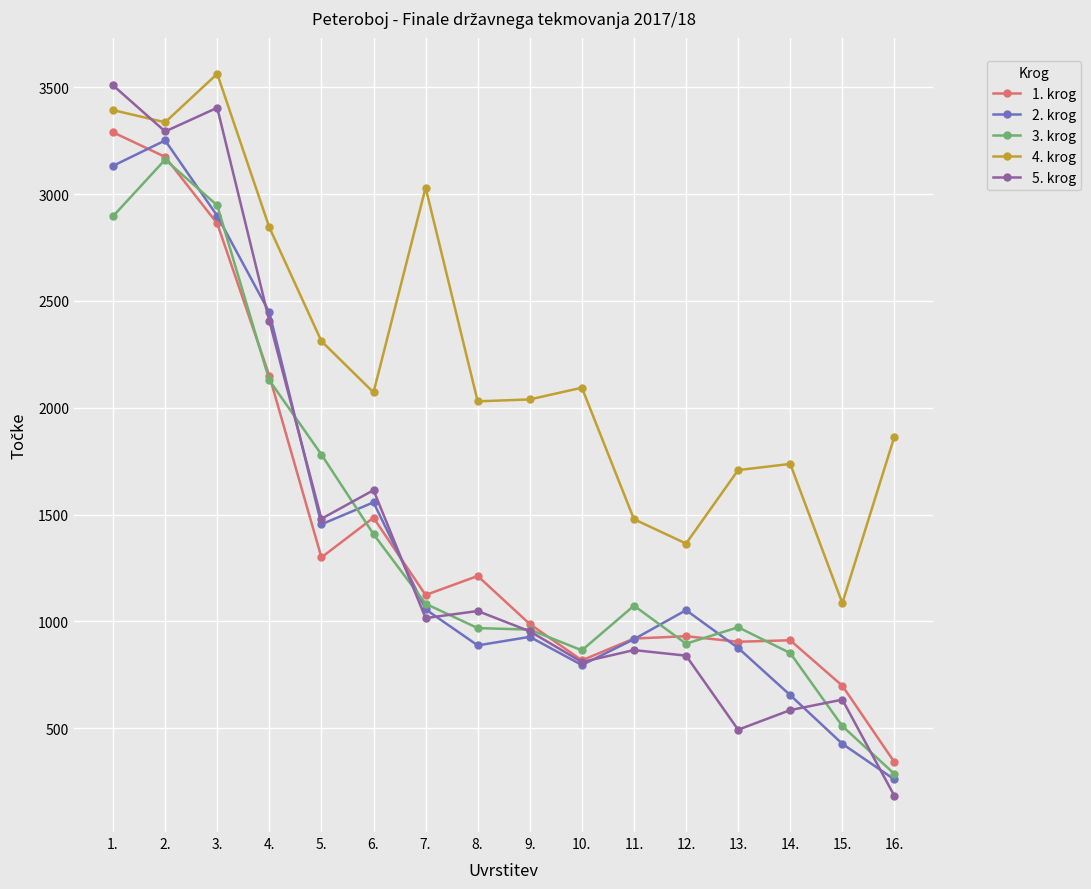

What is the maximum value shown in the chart?

3564